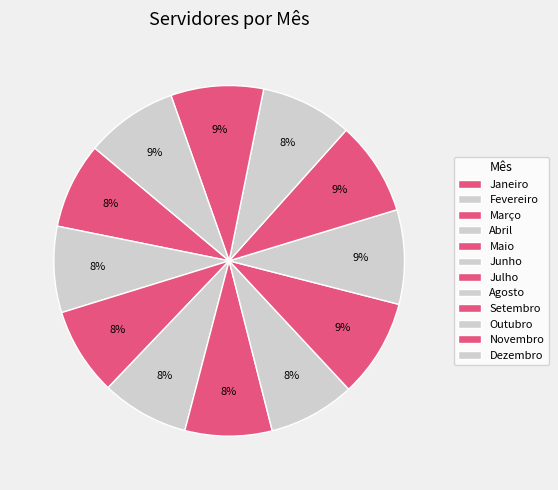

What portion of the pie excludes Agosto?

91.3%